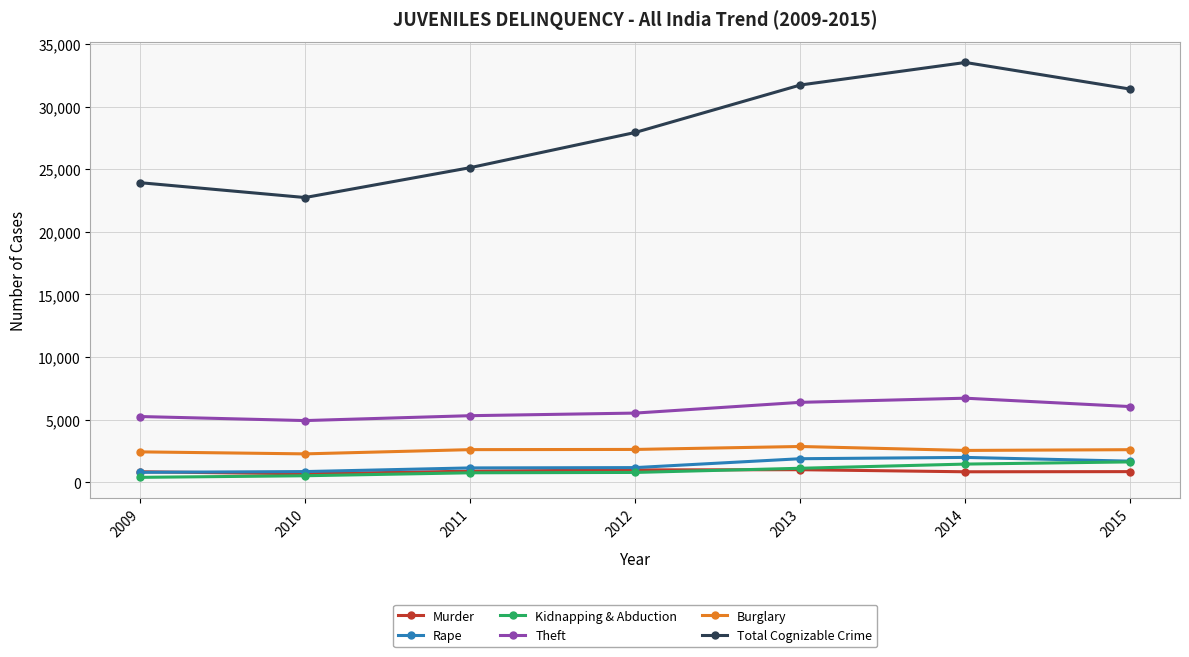

True or false: Burglary has more than 0 interior local peaks.

True